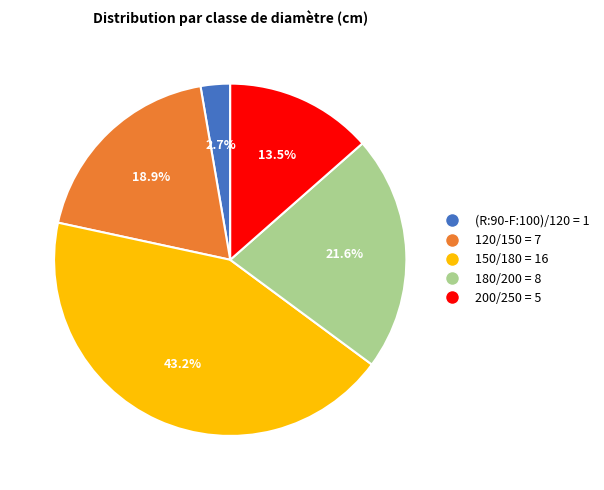

How many slices are in this pie chart?

5